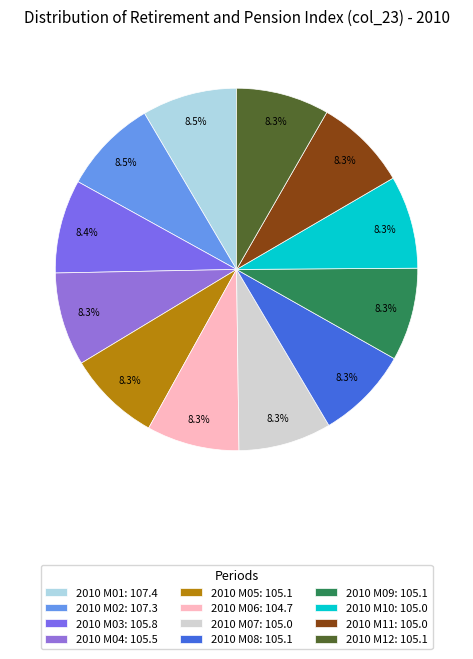

What is the change in value from 2010 M02 to 2010 M04?

-1.8